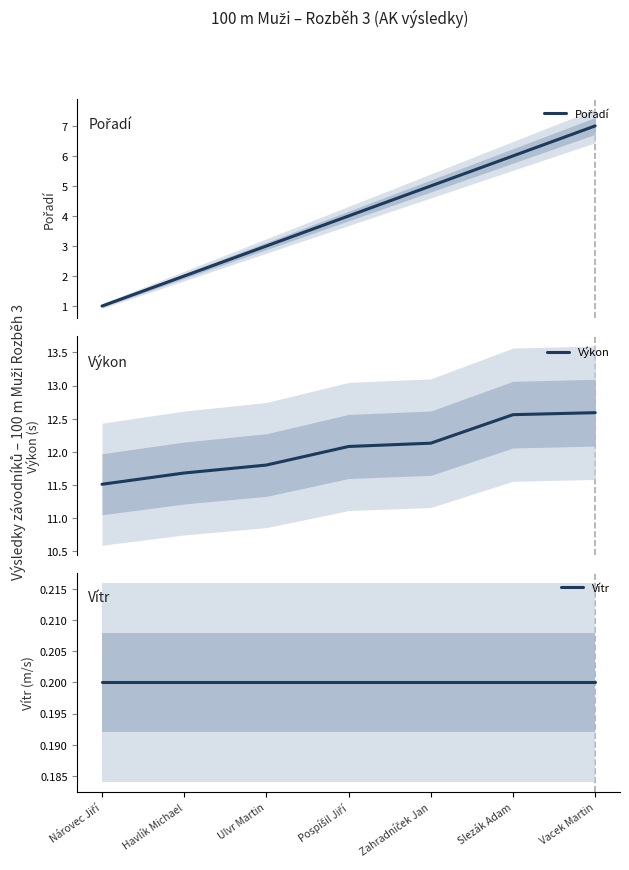

What are all the series names shown in the legend?

Pořadí, Výkon, Vítr